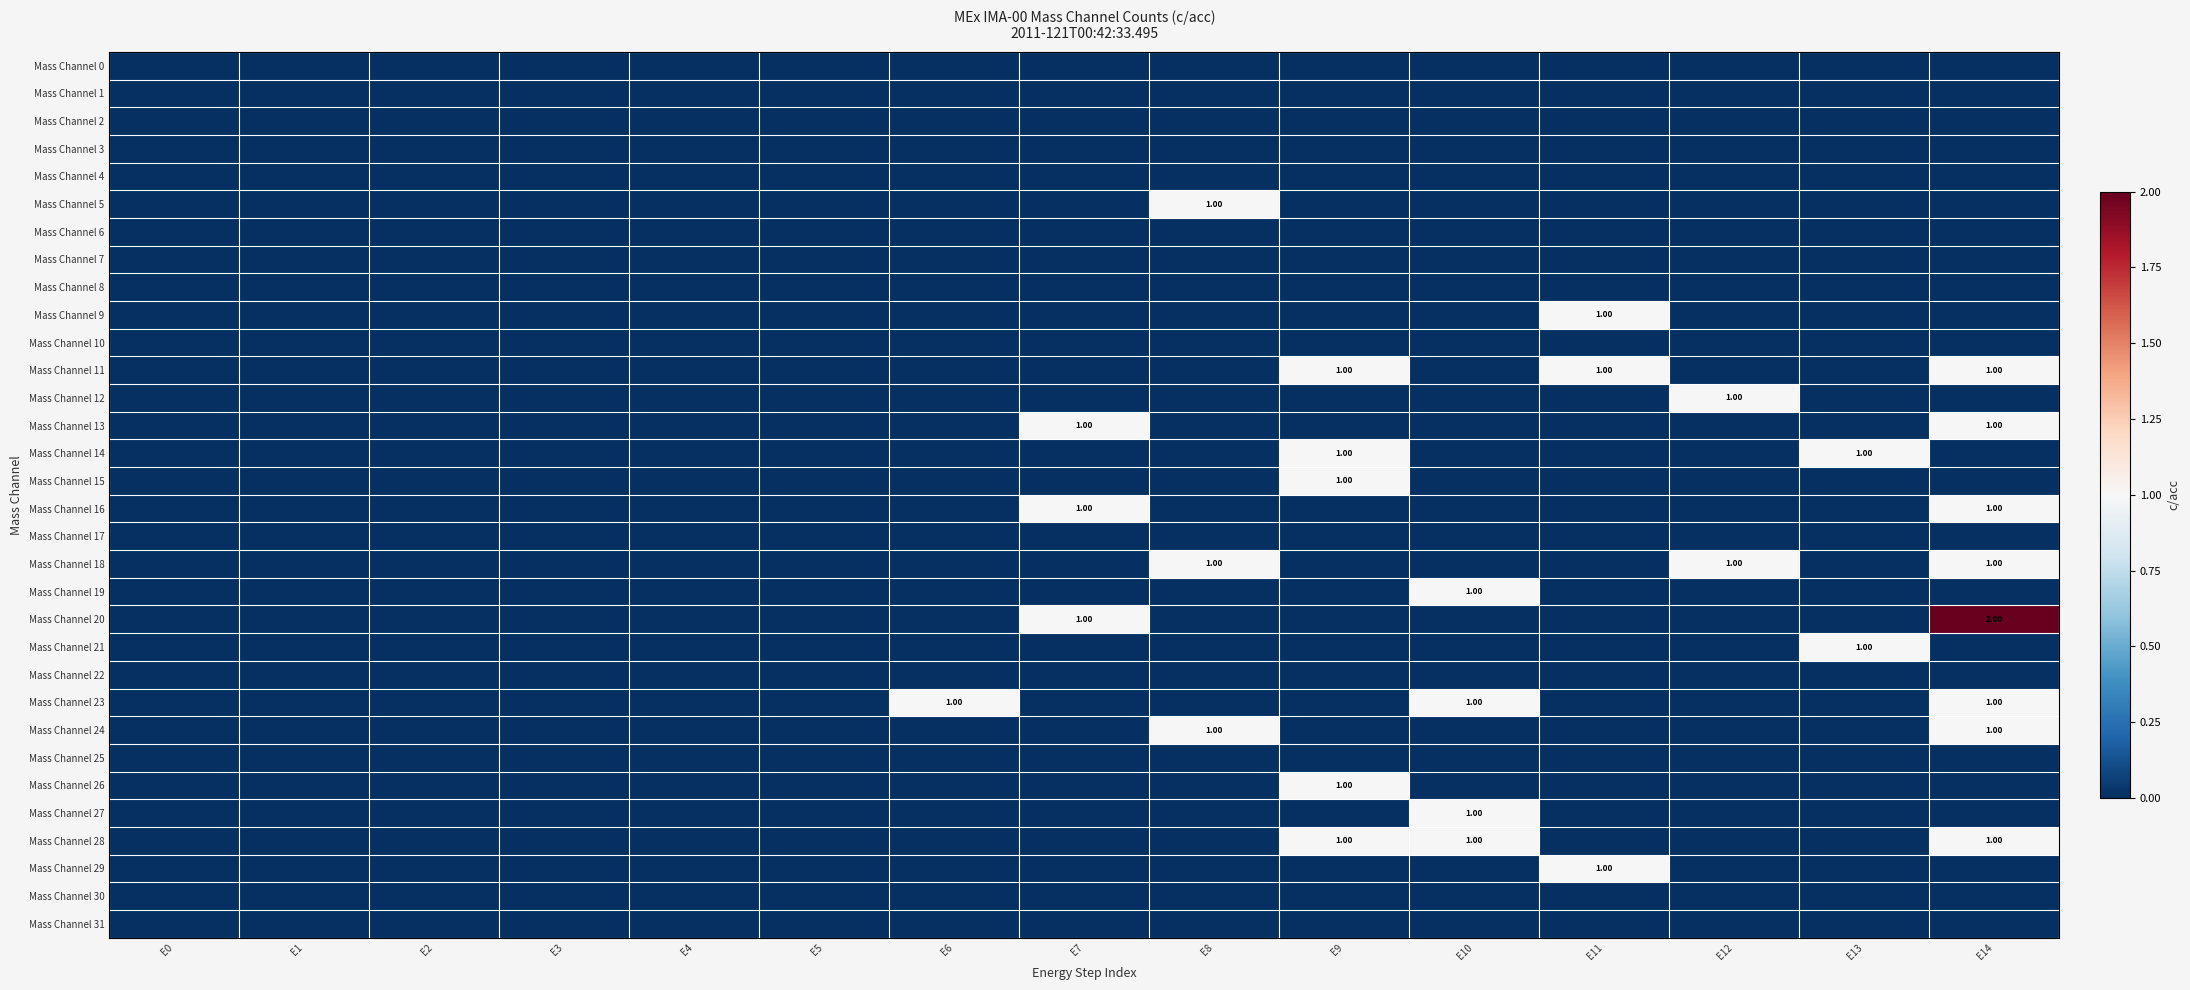

Where is Mass Channel 24 nearest to the value 0?

E0